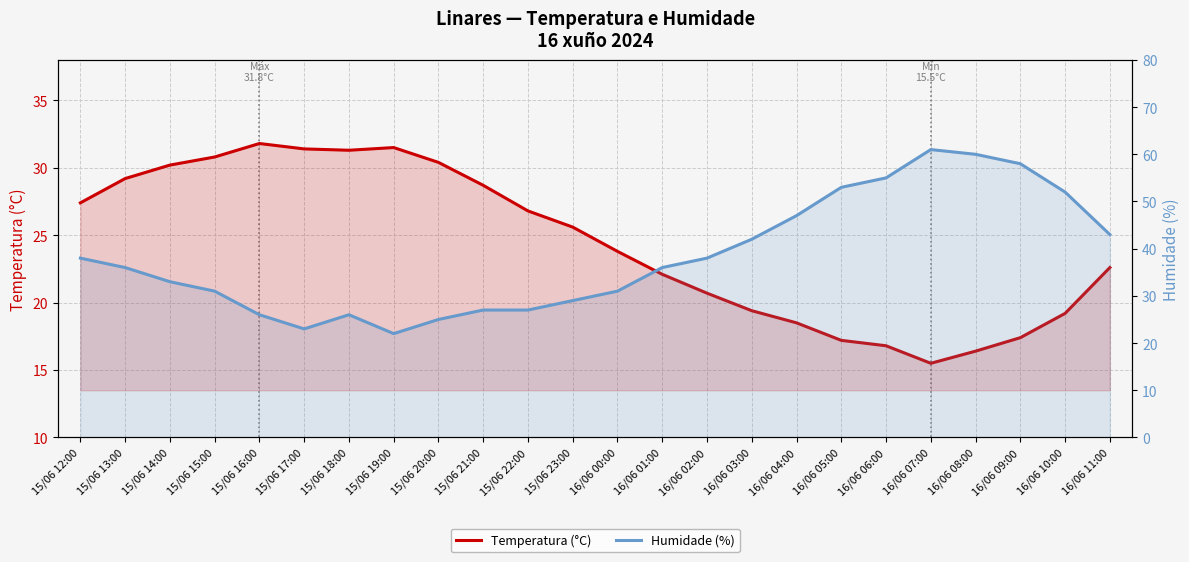

At which category is the sum across all series the highest?

16/06 07:00